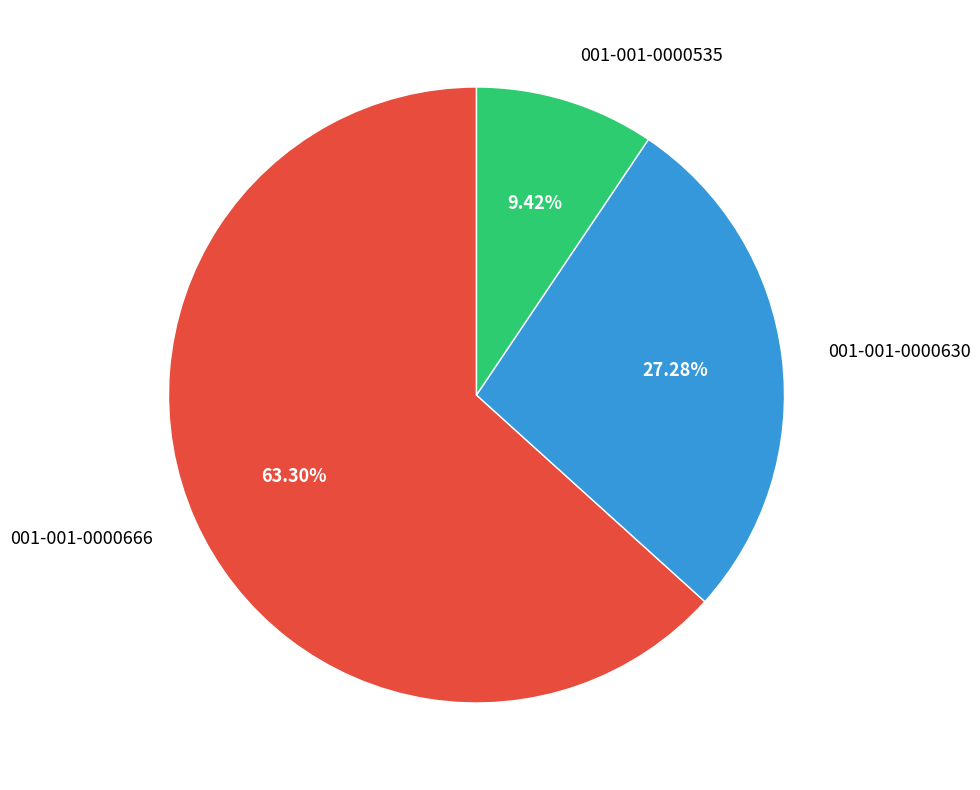

To the nearest percent, what percentage of the pie is 001-001-0000535?

9%